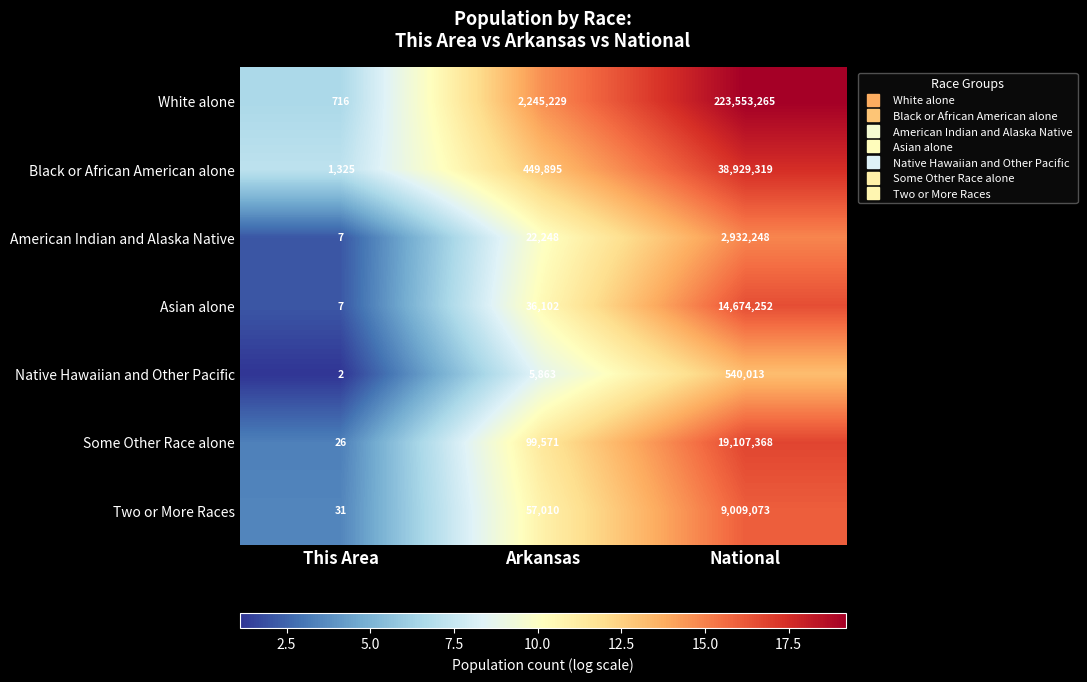

Which series has the largest total across all categories?

White alone